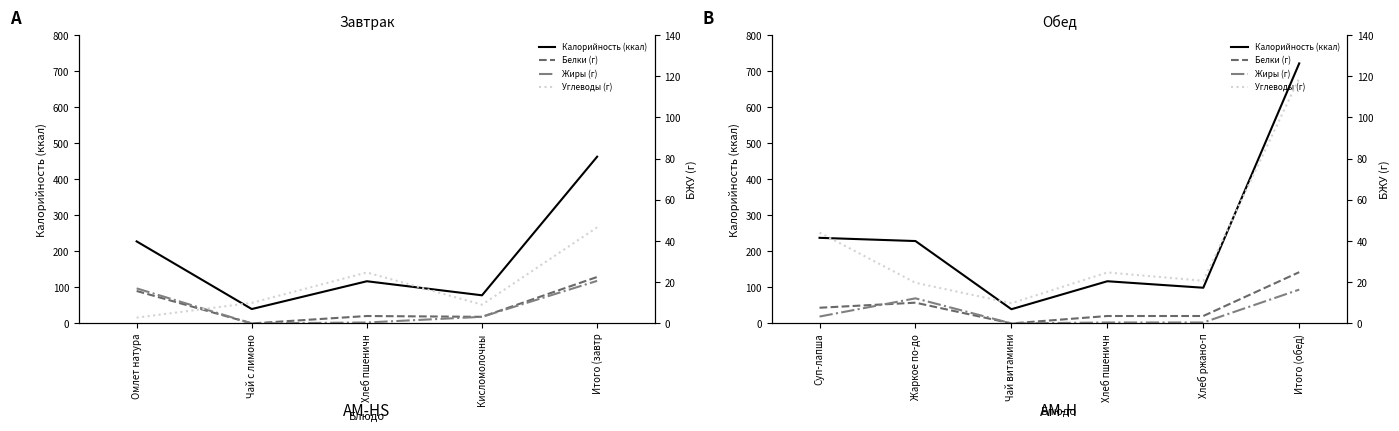

How many lines are shown in the chart?

4